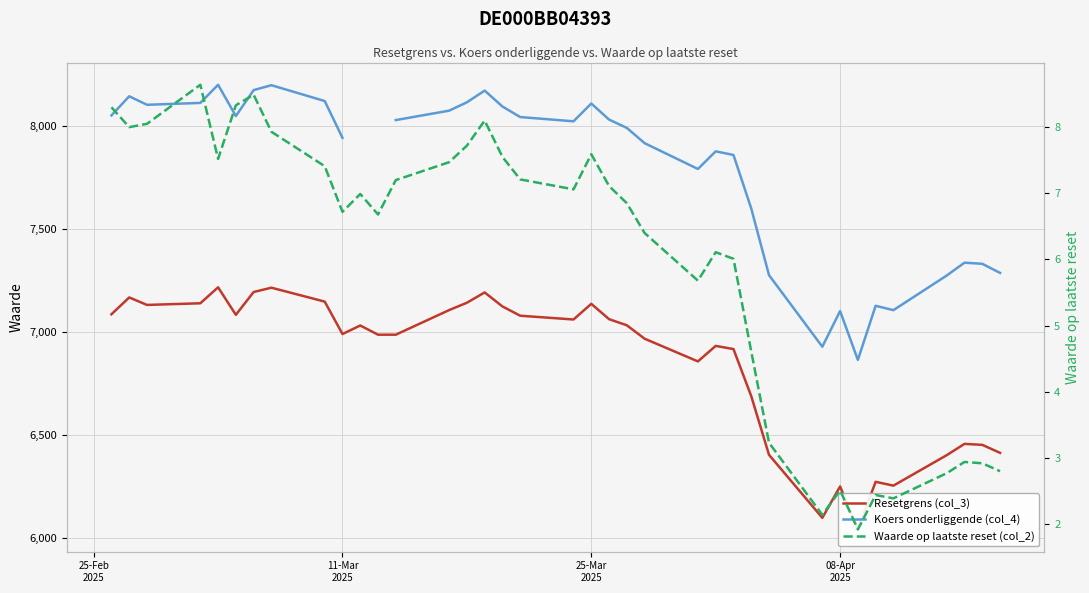

At how many categories does at least one series exceed 756?

37